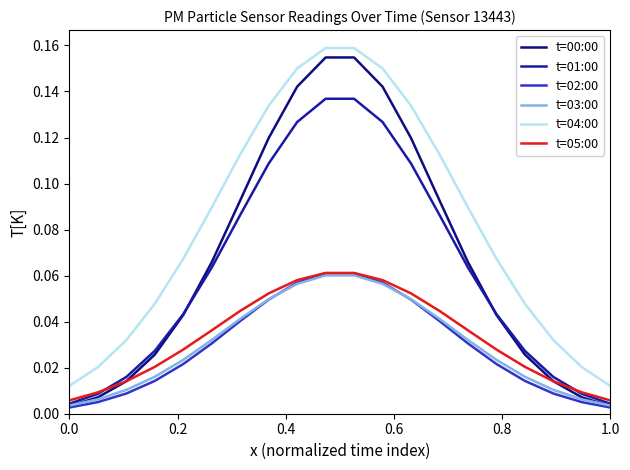

True or false: t=00:00 and t=04:00 cross at least once.

False